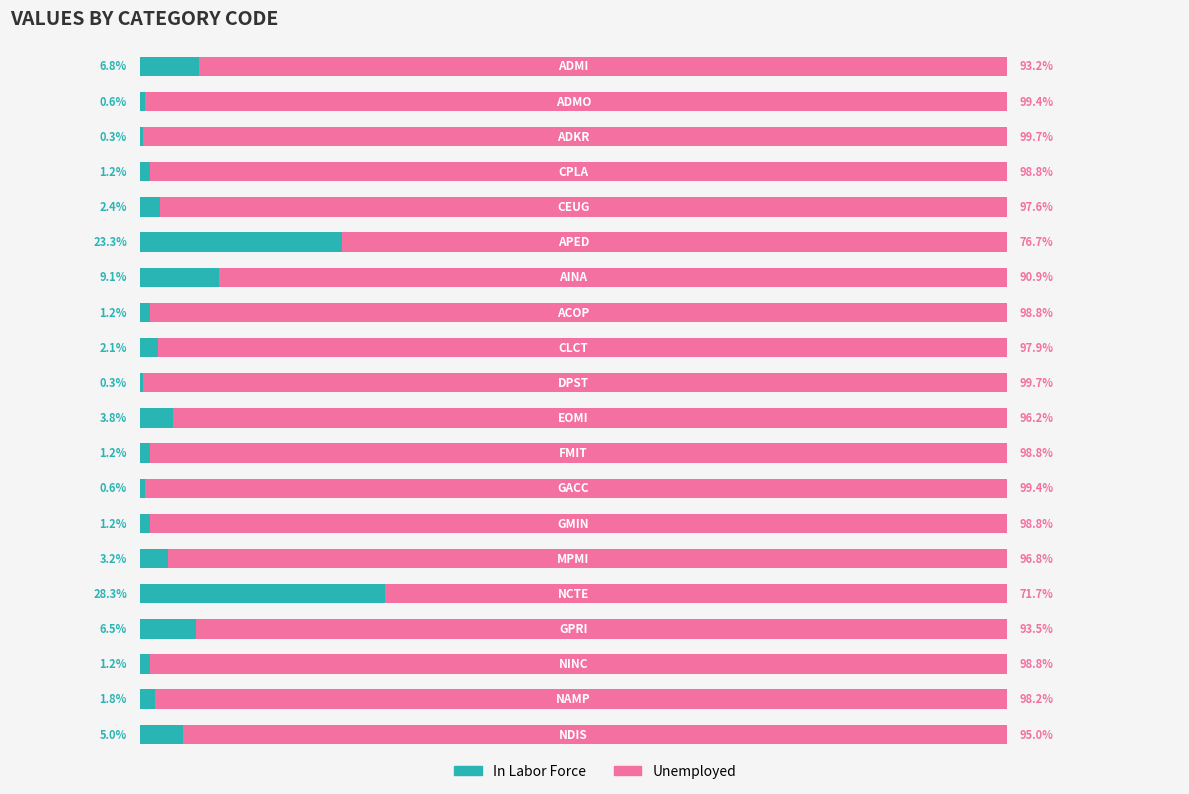

Reading left to right, what are all the values shown in this chart?

In Labor Force: 6.8	0.6	0.3	1.2	2.4	23.3	9.1	1.2	2.1	0.3	3.8	1.2	0.6	1.2	3.2	28.3	6.5	1.2	1.8	5.0
Unemployed: 93.2	99.4	99.7	98.8	97.6	76.7	90.9	98.8	97.9	99.7	96.2	98.8	99.4	98.8	96.8	71.7	93.5	98.8	98.2	95.0